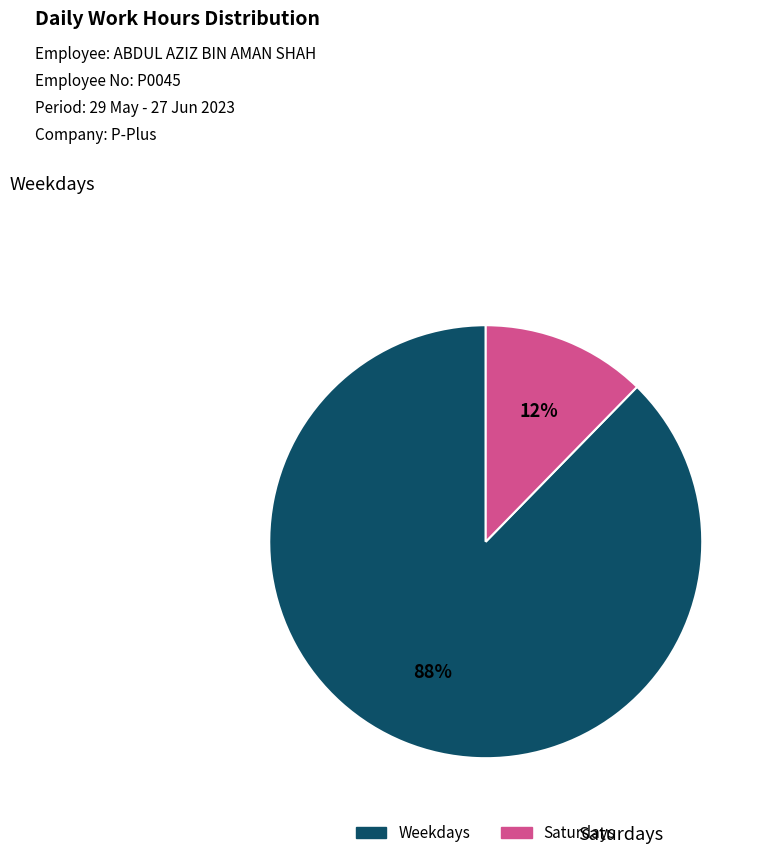

To the nearest percent, what is the average slice percentage?

50%